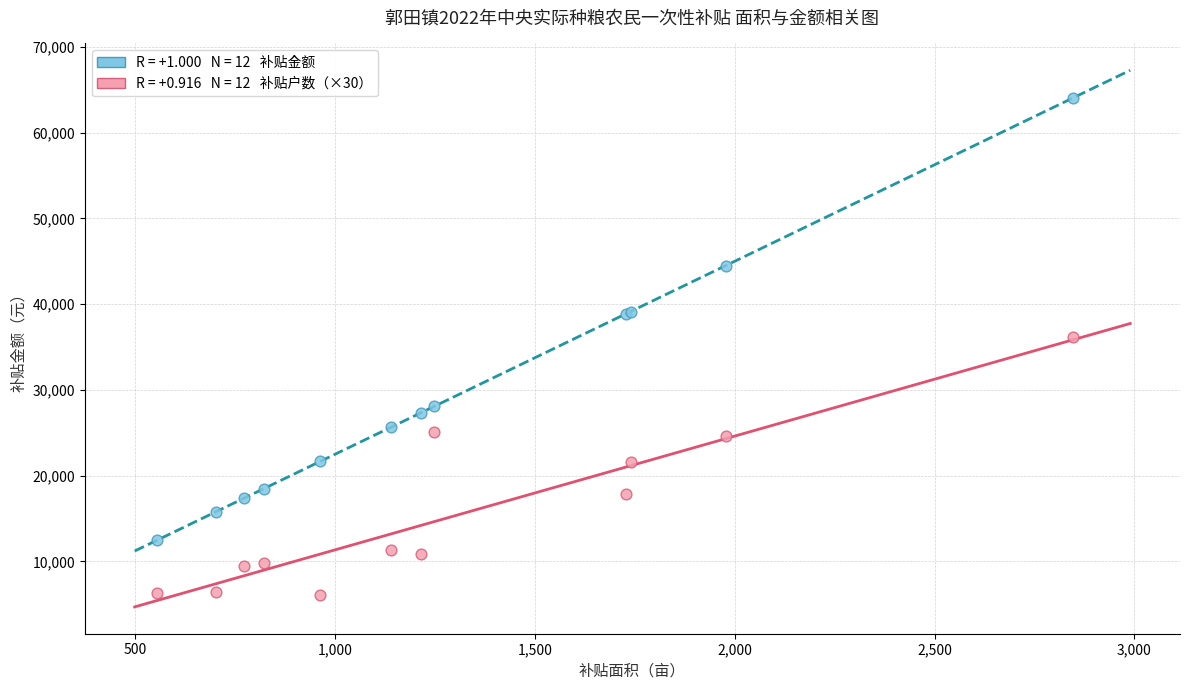

Across all series, what Y value is closest to 35073?

36120.0